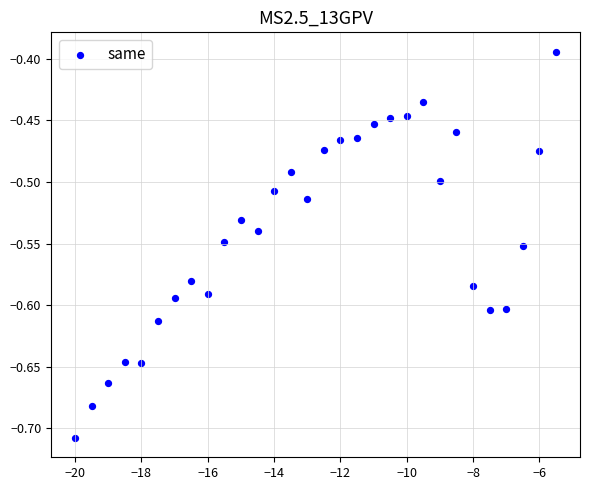

What is the range of Y values (max minus min)?

0.3